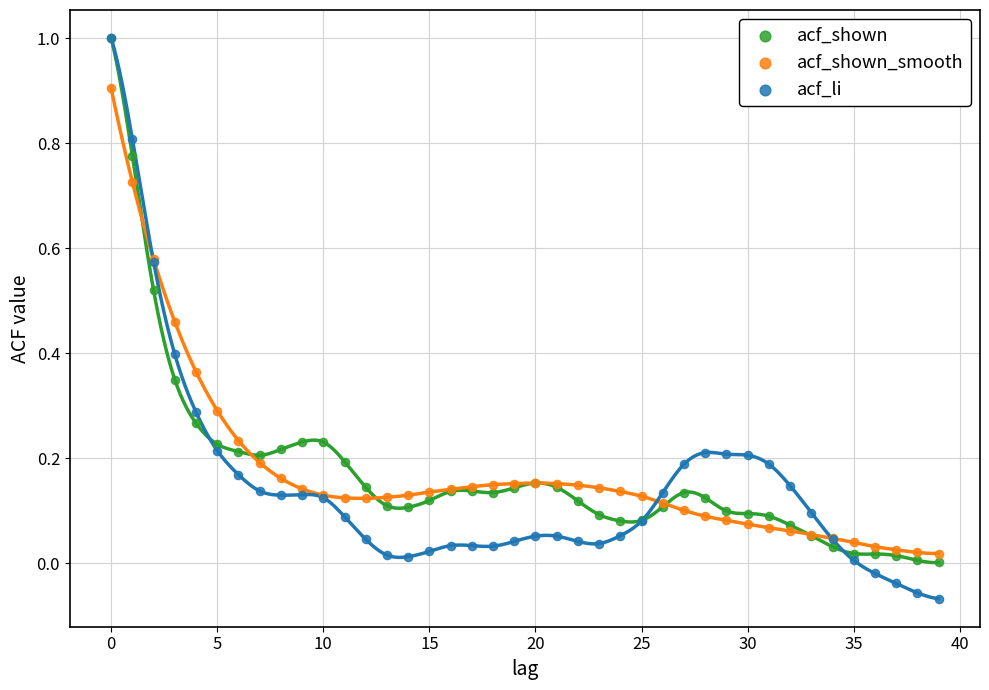

Which series reaches the minimum Y coordinate?

acf_li